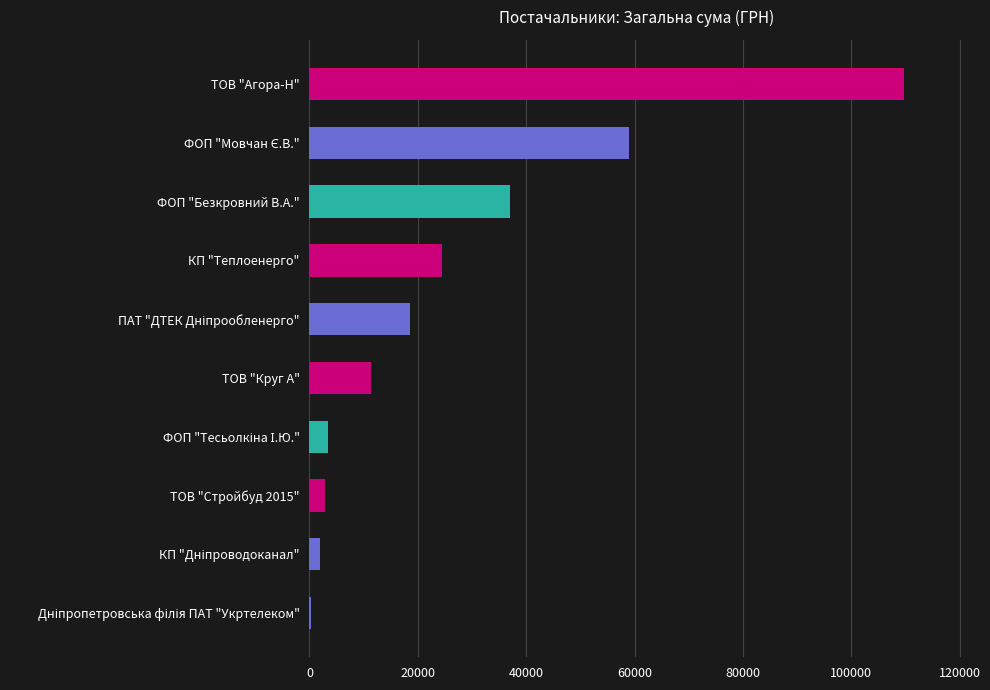

True or false: the data shows 190393.1 at ТОВ "Агора-Н".

False